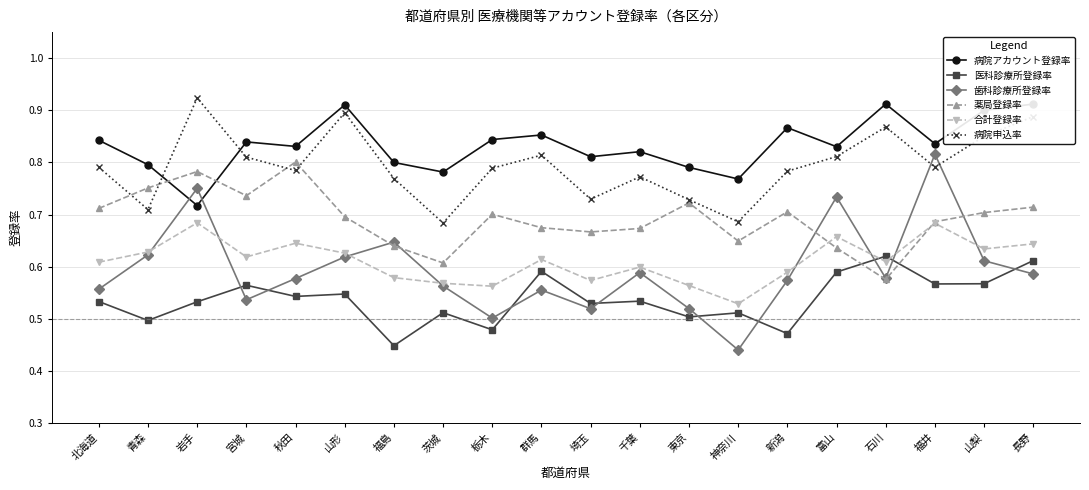

What is the difference between the maximum and minimum values in the 医科診療所登録率 series?

0.2